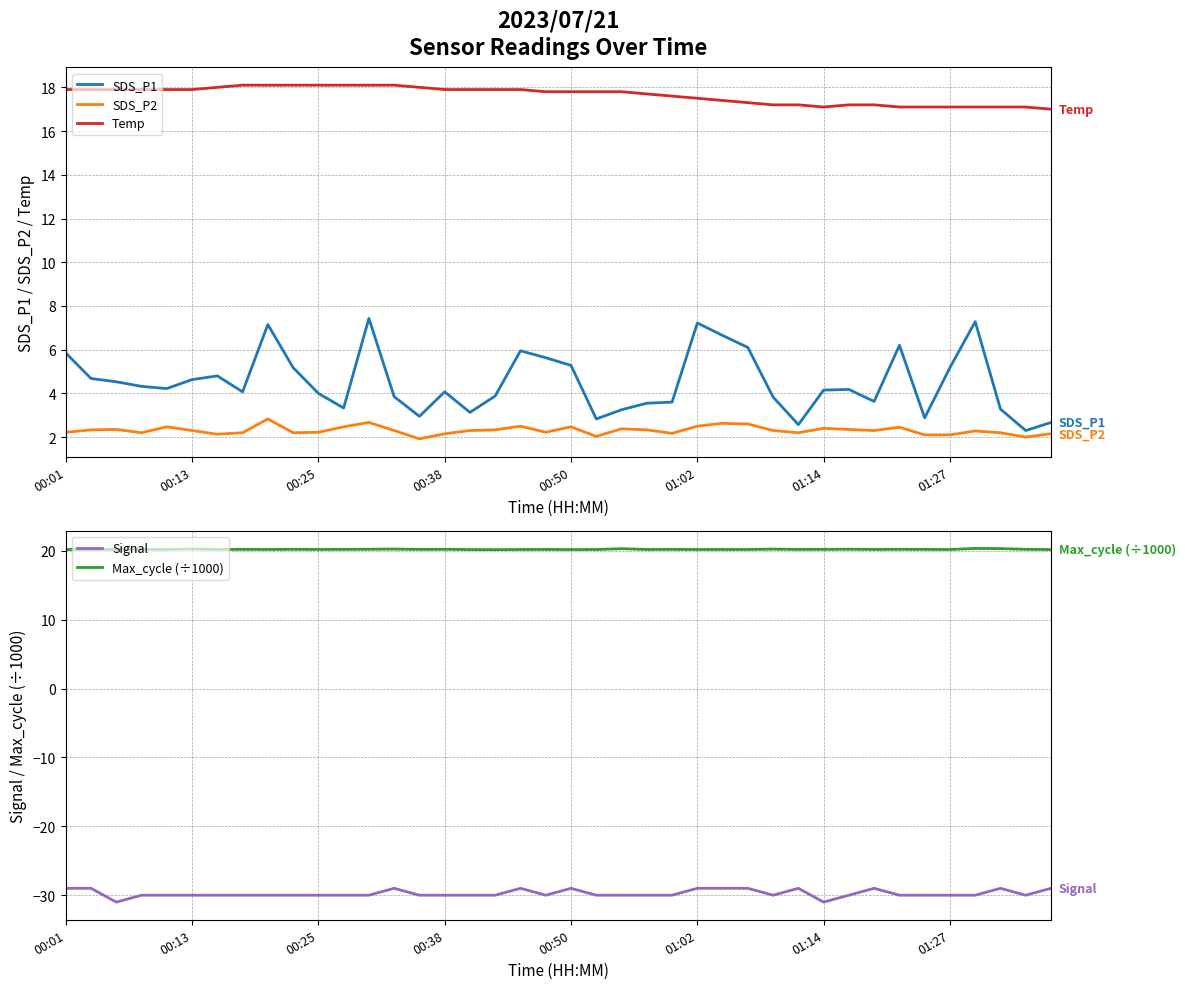

How many values in the SDS_P2 series exceed 2?

38